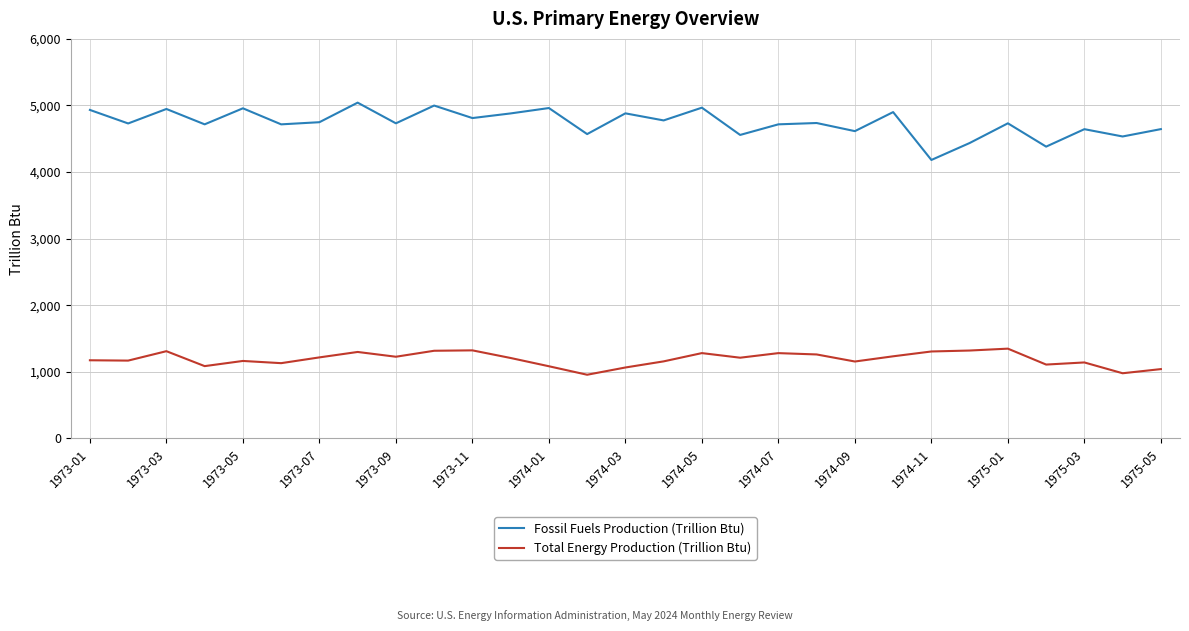

Which series has the largest total across all categories?

Fossil Fuels Production (Trillion Btu)